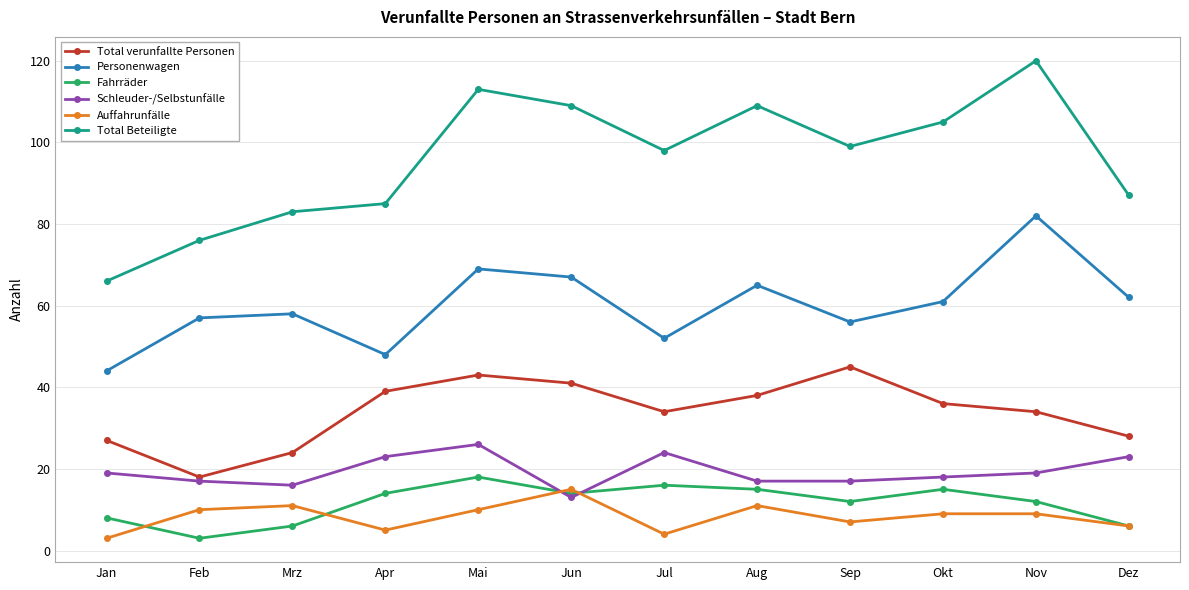

What is the difference between the maximum and minimum values in the Auffahrunfälle series?

12